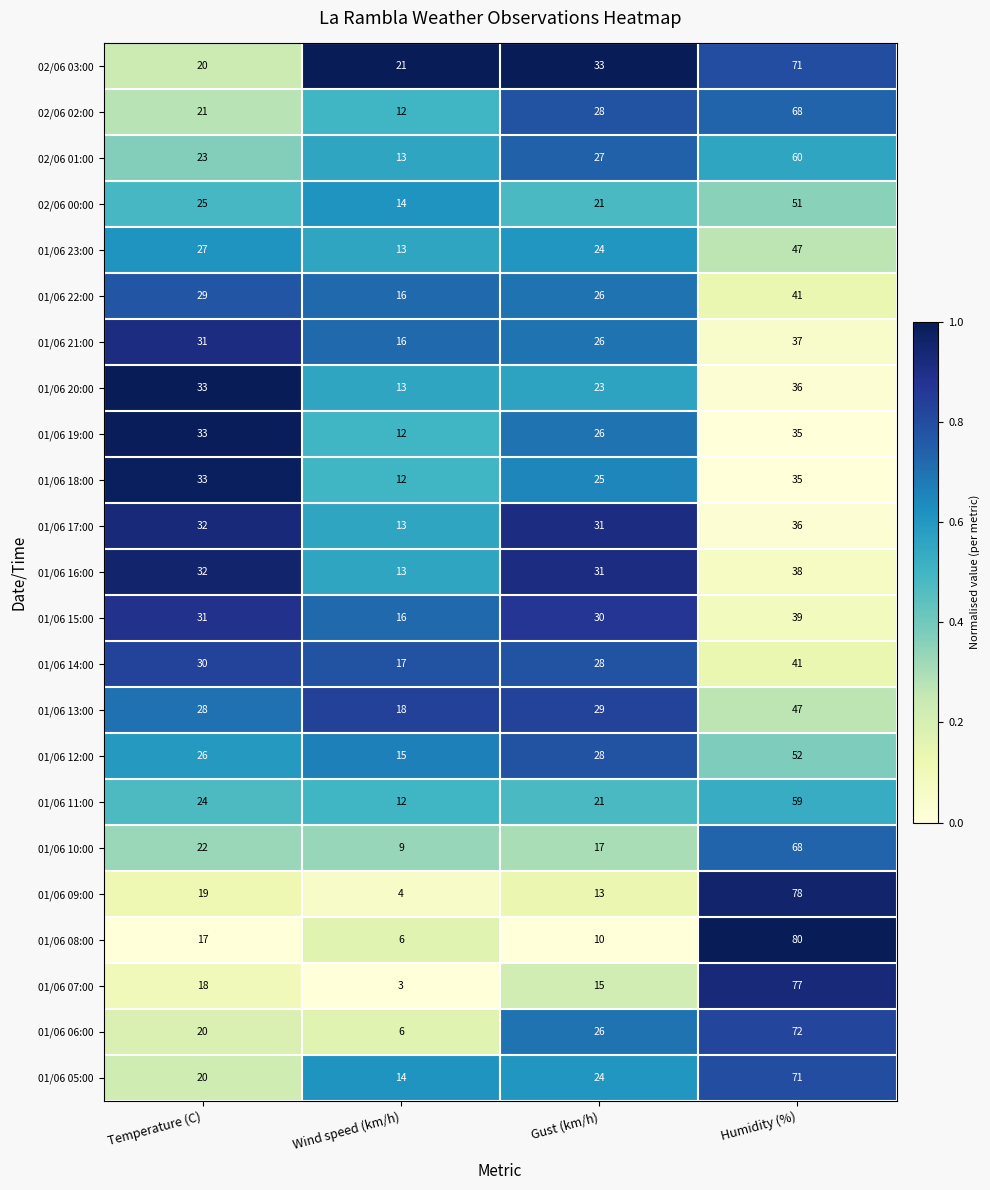

What is the spread (max minus min) of values at Wind speed (km/h)?

18